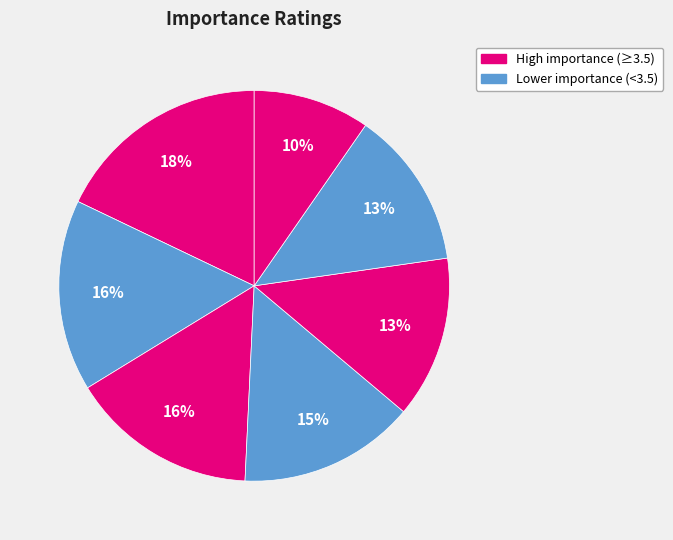

How many segments does this pie chart have?

7